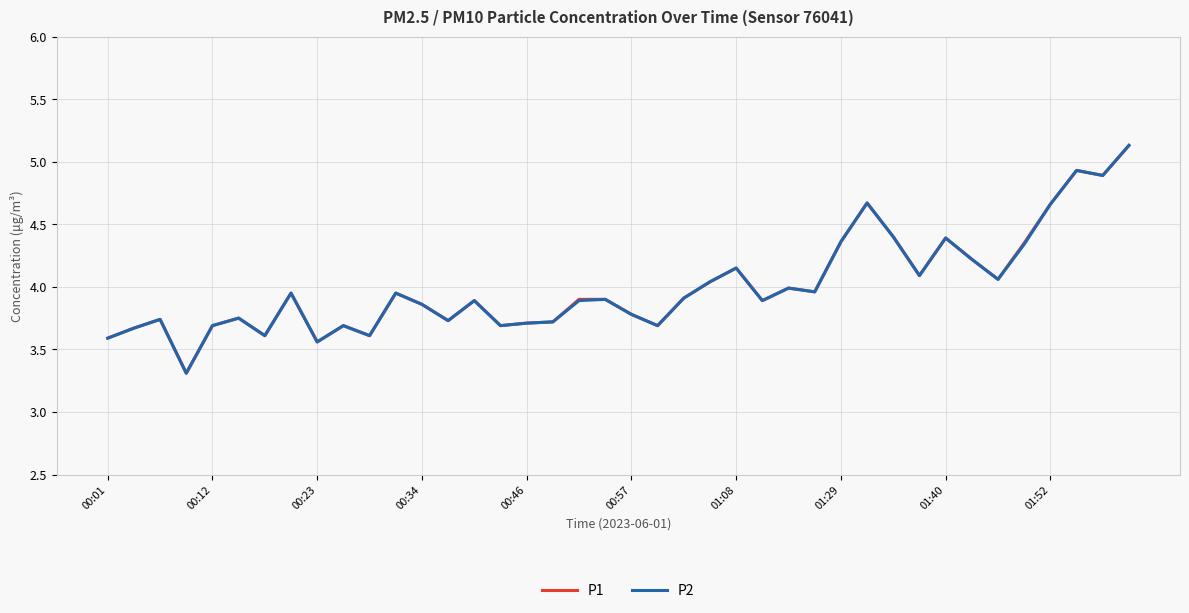

What is the maximum value shown in the chart?

5.1